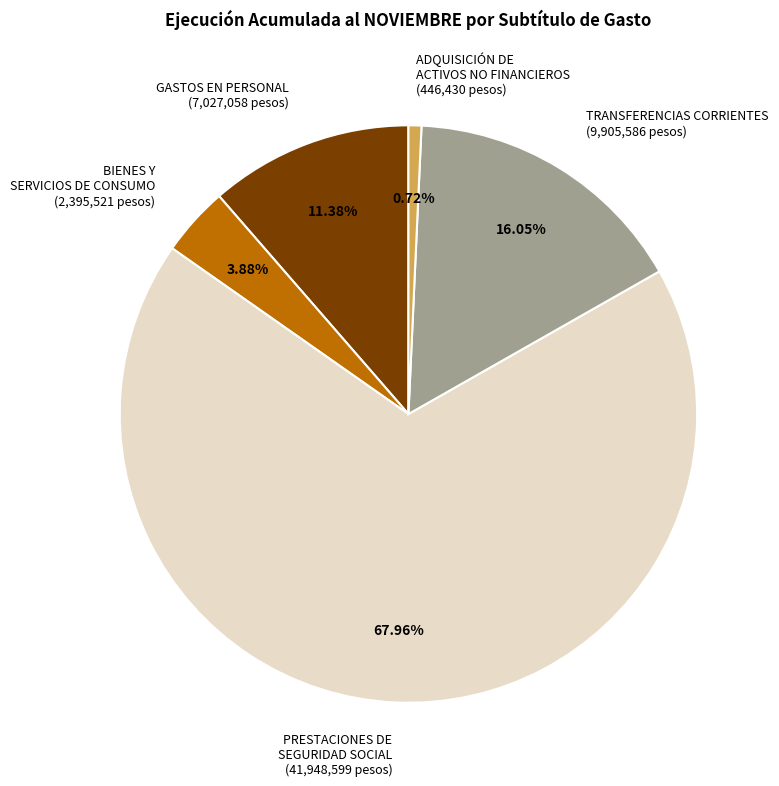

What is the largest slice in the pie chart?

PRESTACIONES DE SEGURIDAD SOCIAL